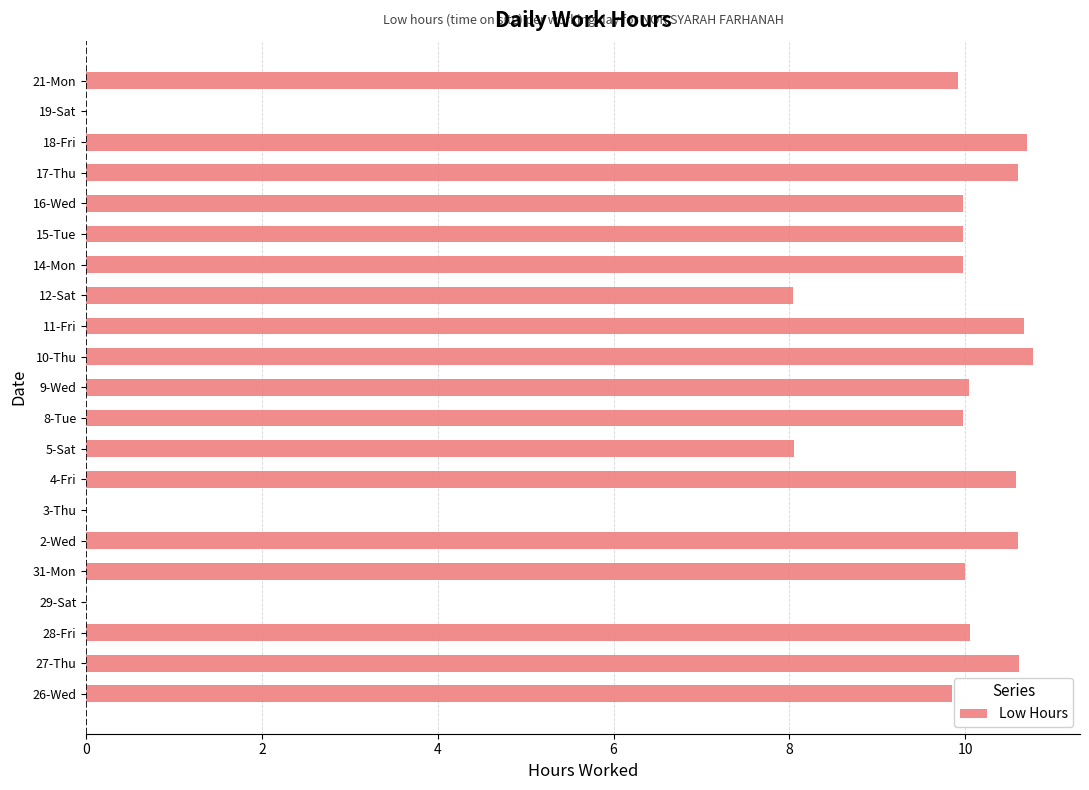

Are the bars horizontal?

Yes